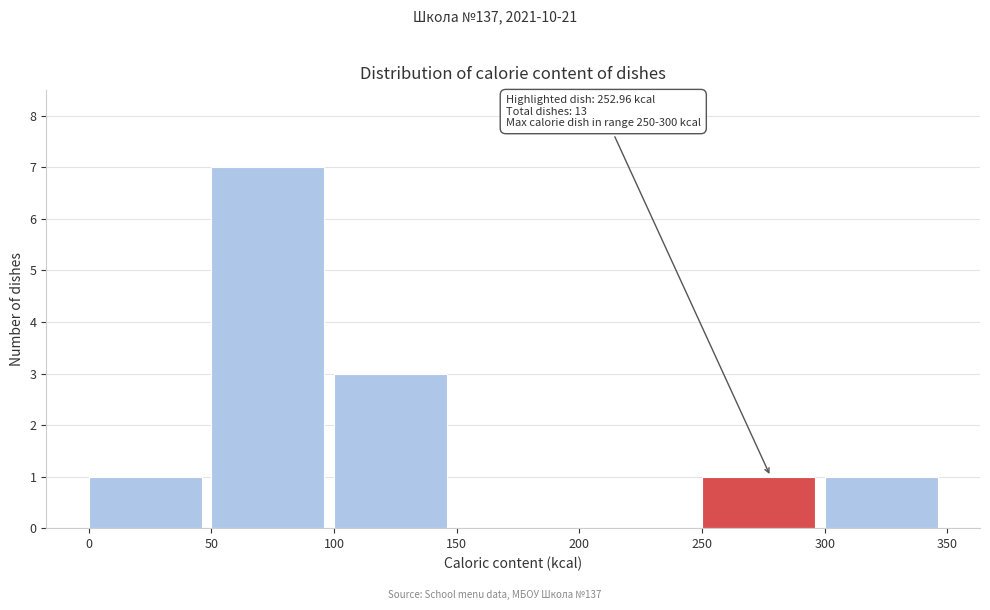

Which range on the x-axis has the tallest bar?

50 to 100